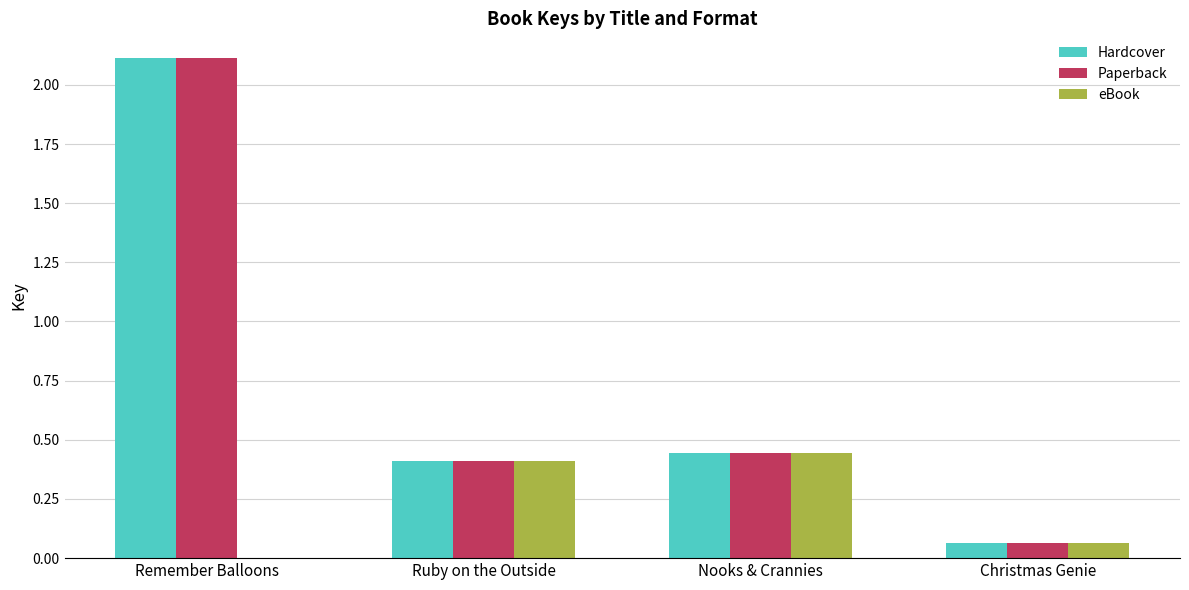

What is the sum of all Hardcover values?

3.0